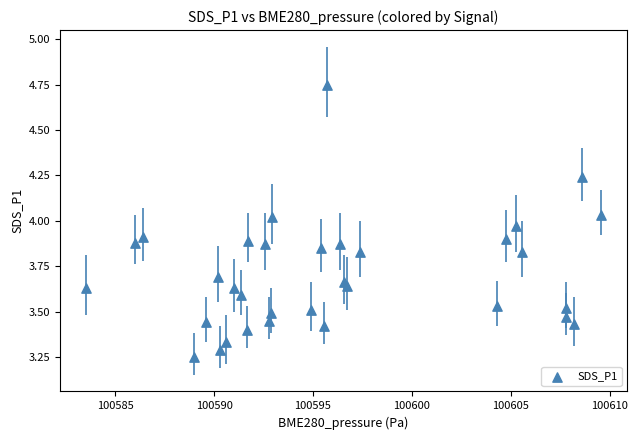

What is the range of X values (max minus min)?

26.1